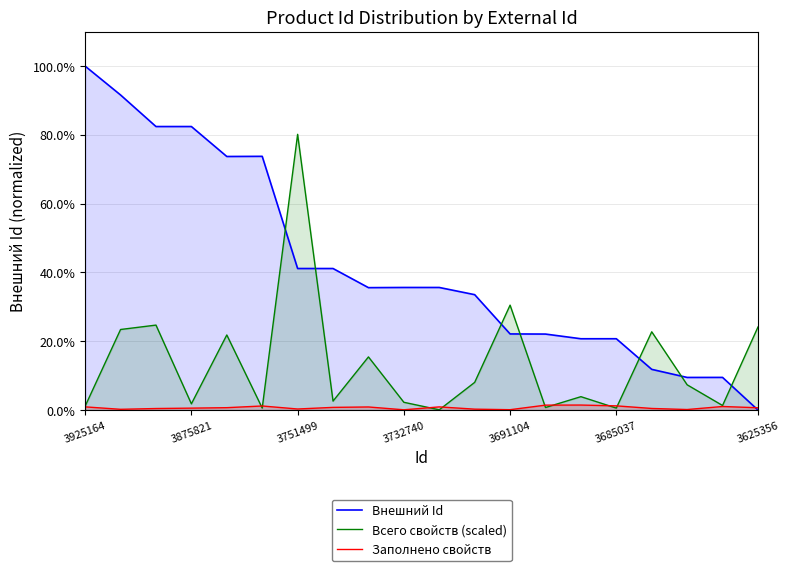

Which series has the largest range (max minus min)?

Внешний Id